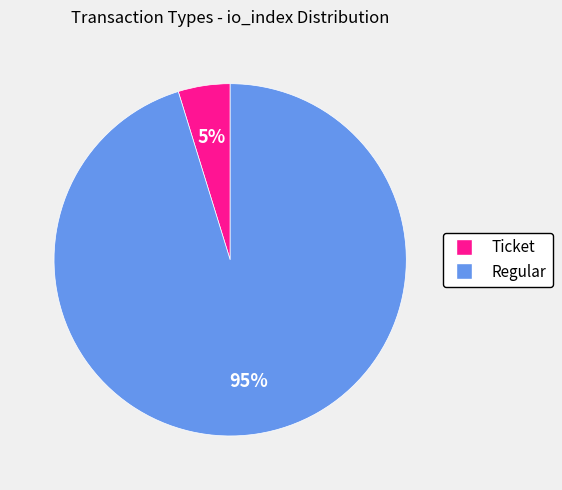

Is the sum of Regular and Ticket greater than half?

Yes